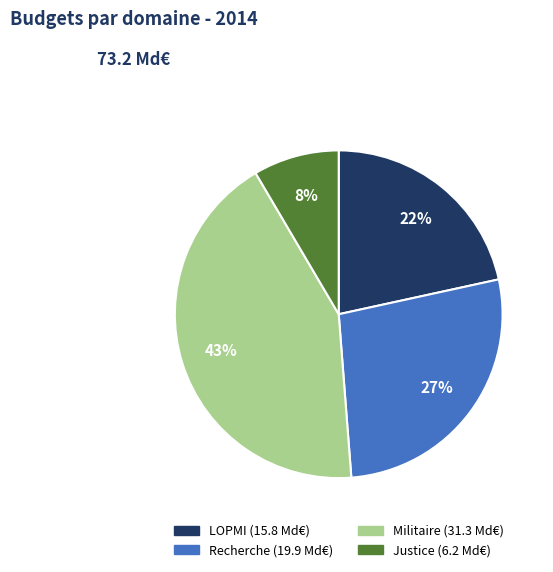

Does any single category account for the majority?

No